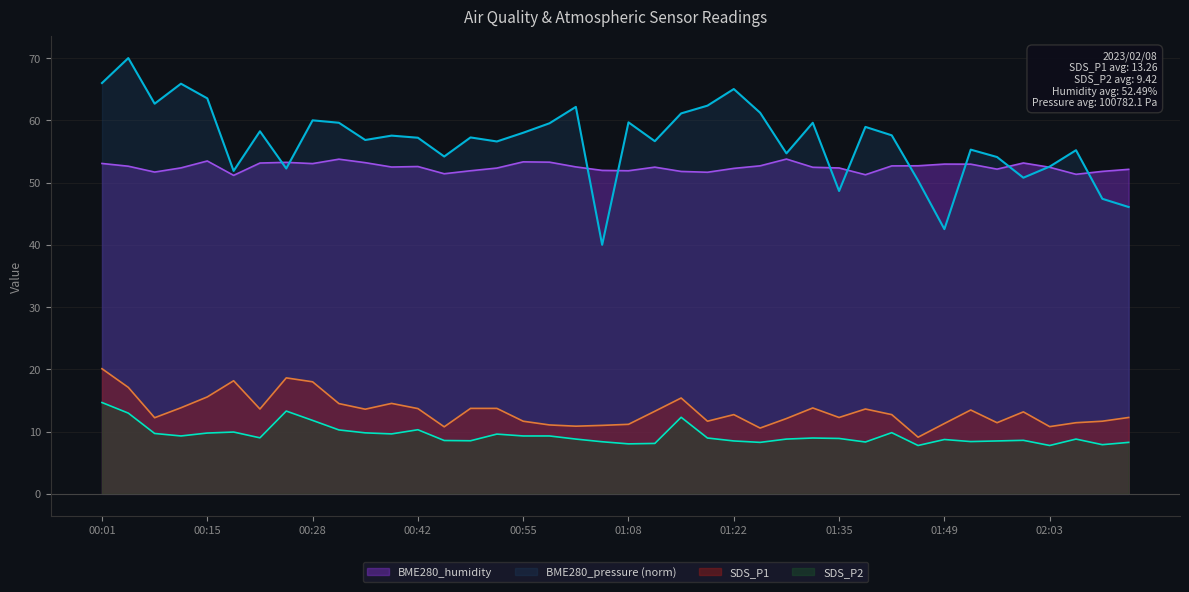

Between 01:59 and 00:15, which is larger?

00:15